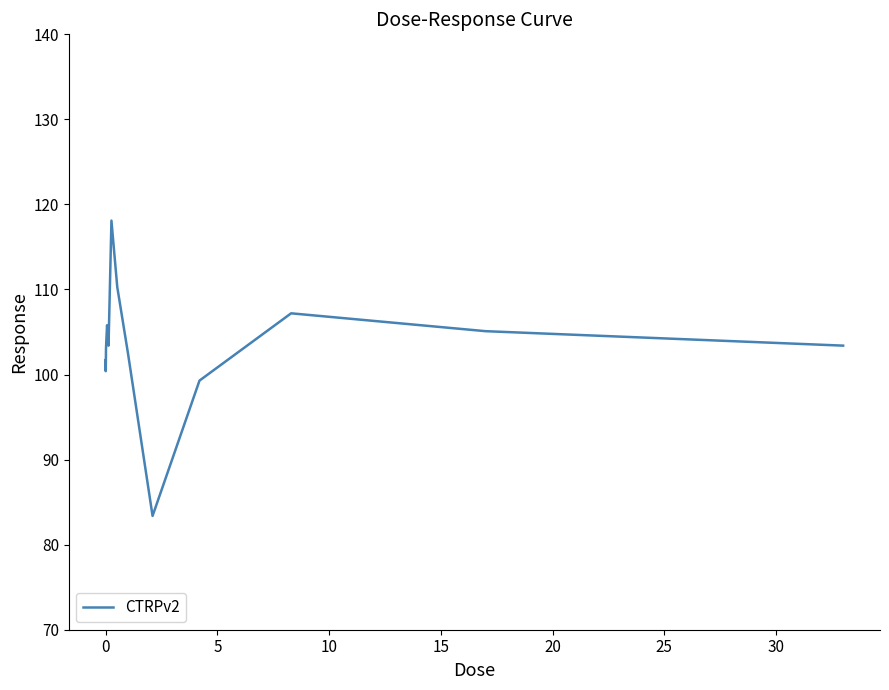

What is the difference between the maximum and minimum values?

34.7